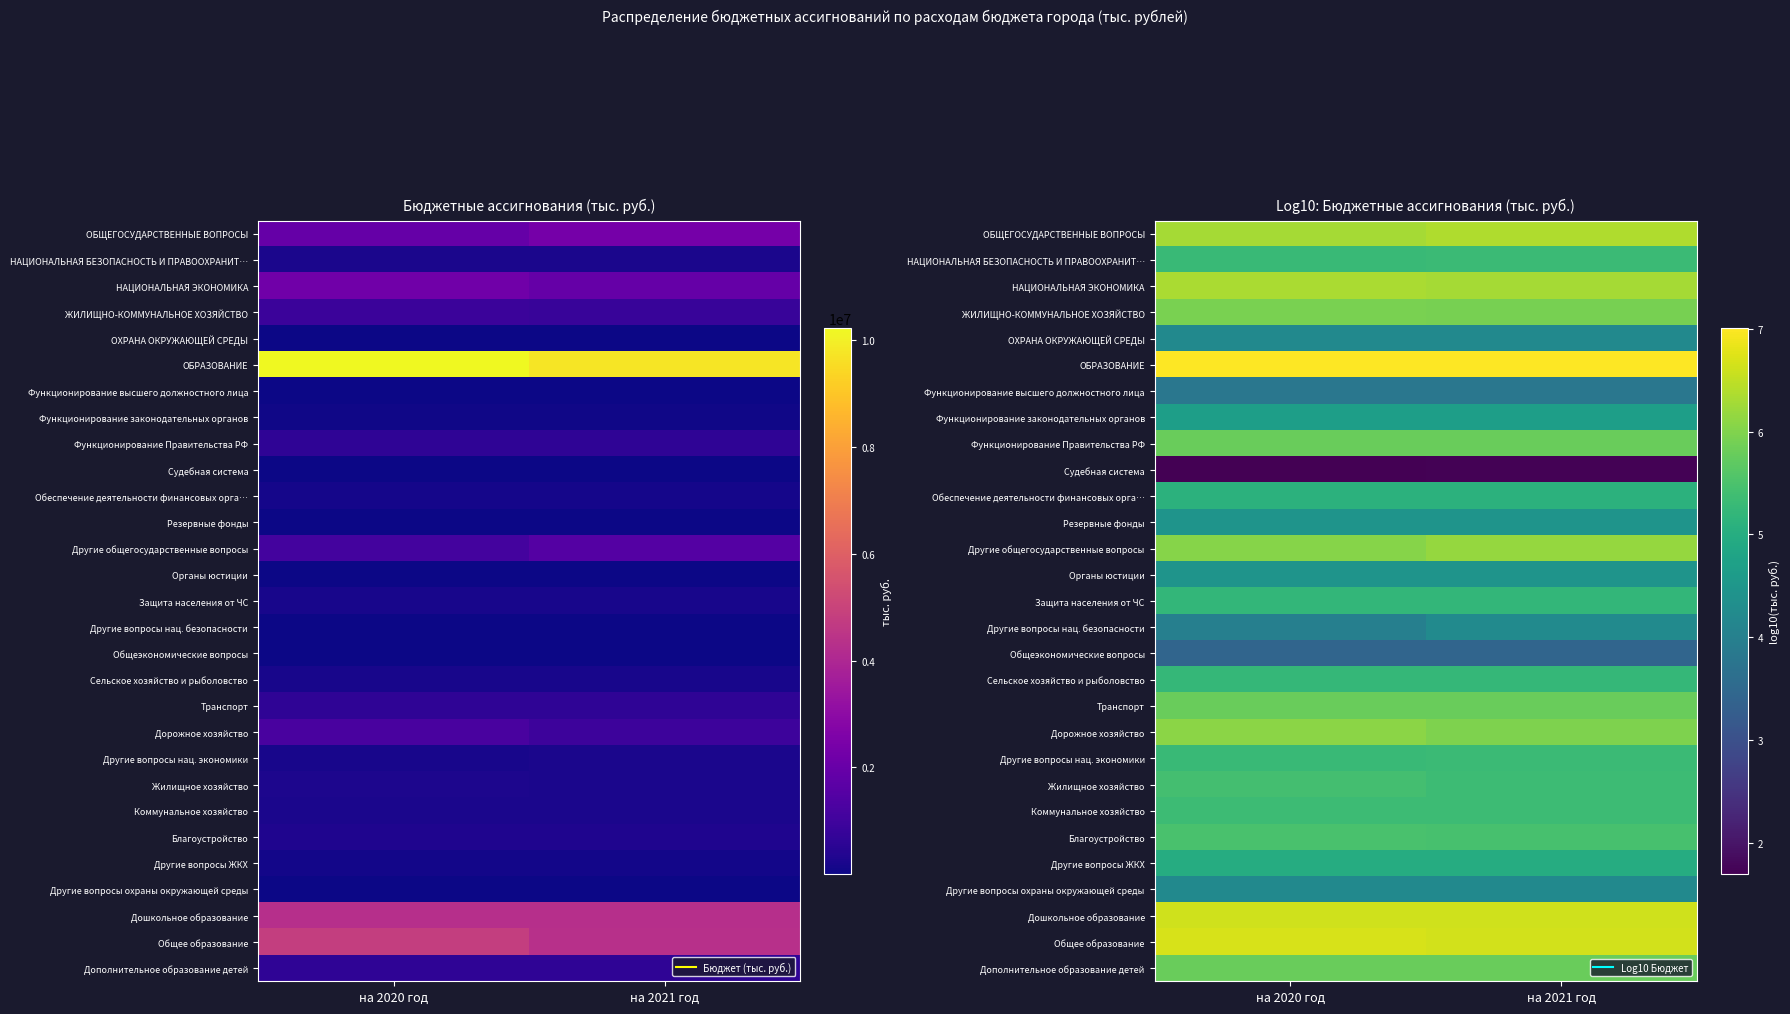

The НАЦИОНАЛЬНАЯ ЭКОНОМИКА series shows 6.3 at на 2020 год. True or false?

True